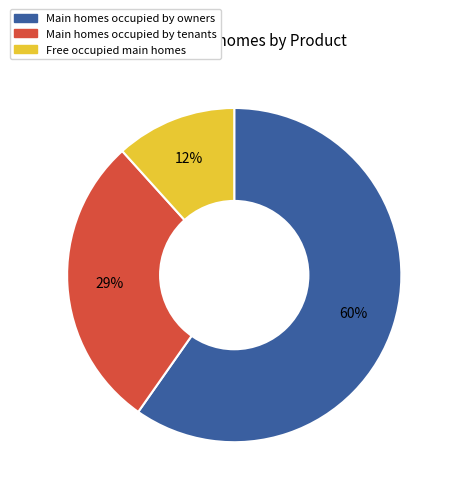

To the nearest percent, what is the average slice percentage?

33%